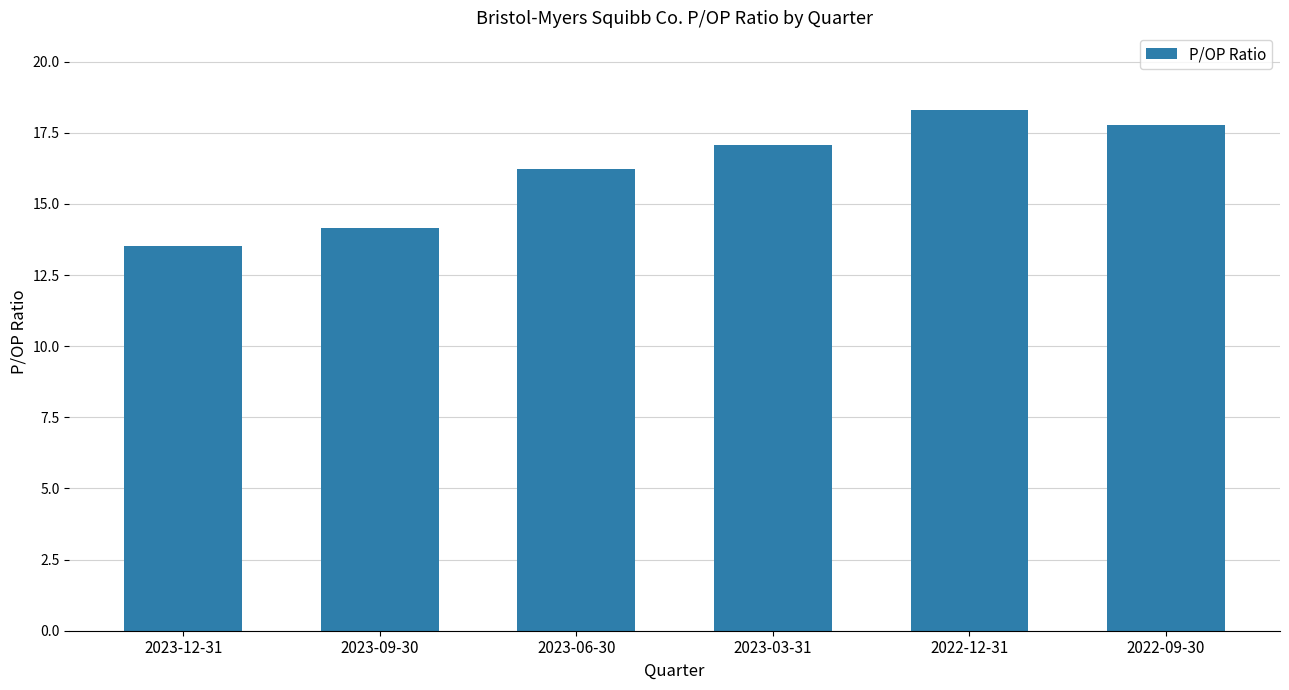

Reading right to left, transcribe all the data shown in this chart.

2022-09-30=17.8	2022-12-31=18.3	2023-03-31=17.1	2023-06-30=16.2	2023-09-30=14.1	2023-12-31=13.5